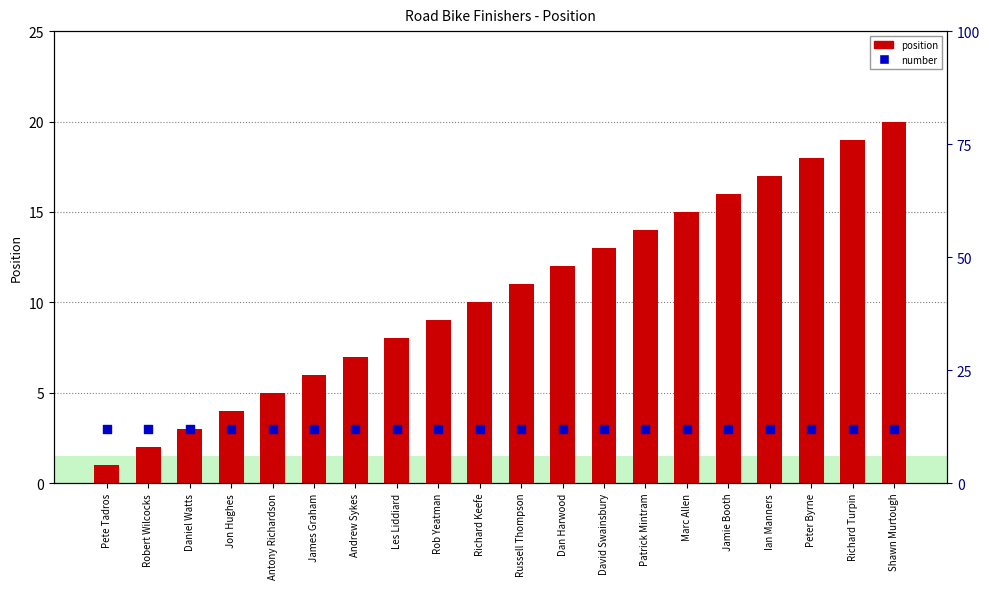

At how many categories does at least one series exceed 13?

7